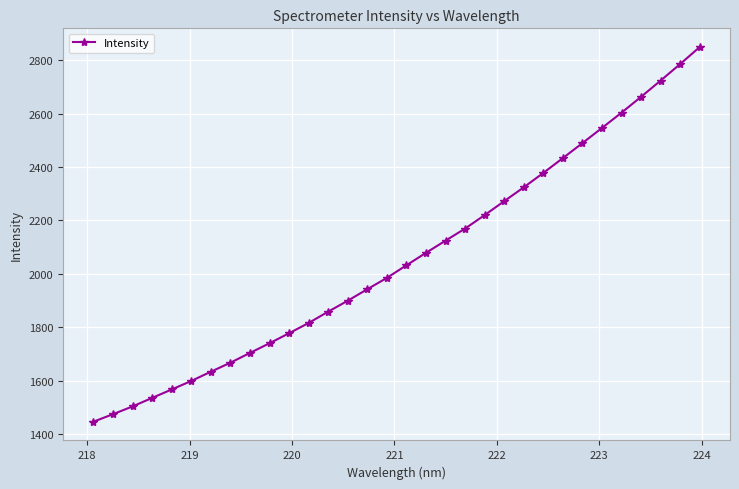

Reading right to left, what are all the values shown in this chart?

2848.8	2785.3	2723.4	2662.7	2603.4	2546.2	2489.6	2433.5	2378.0	2324.2	2272.4	2220.3	2169.9	2124.7	2079.2	2032.6	1985.4	1943.0	1900.0	1859.0	1816.6	1778.2	1740.7	1704.5	1667.9	1634.1	1599.5	1567.7	1536.1	1504.2	1475.2	1447.1